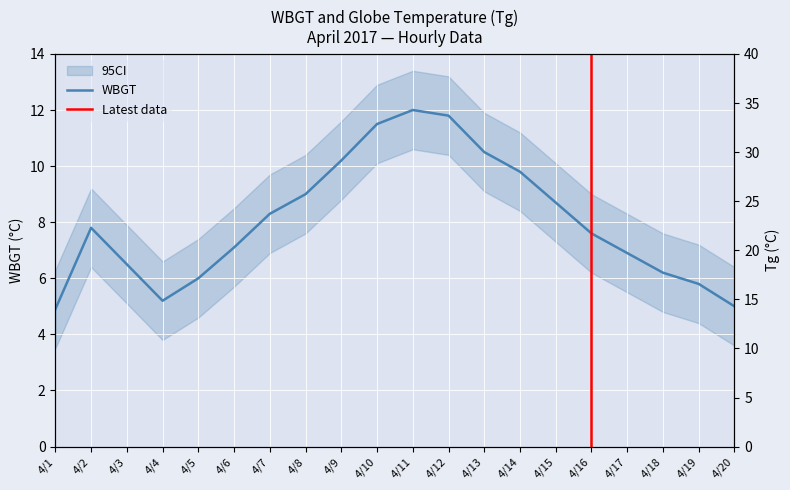

True or false: WBGT has a value of 4.2 at 4/4.

False